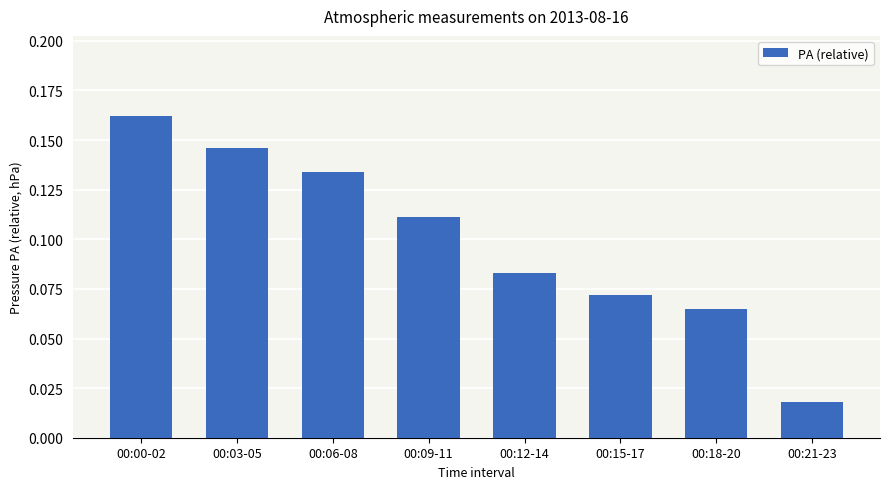

At which label is the value closest to 0?

00:21-23